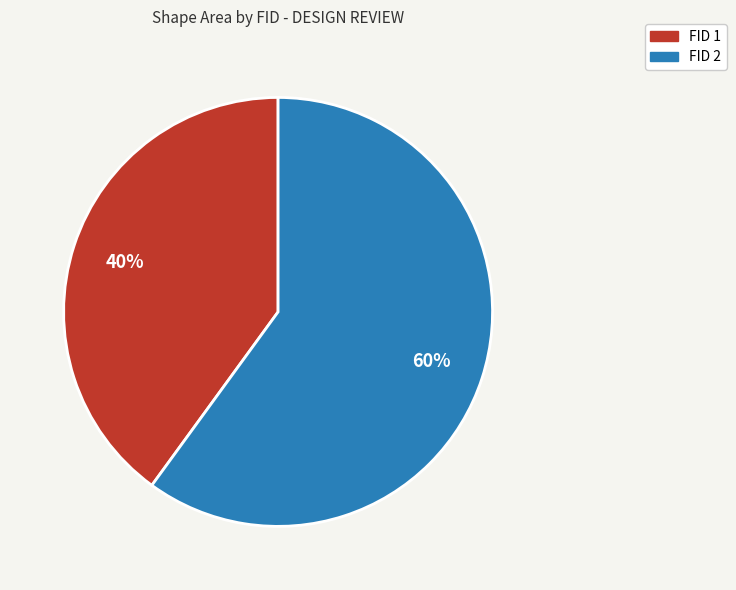

To the nearest percent, what is the difference between the largest and smallest slice percentages?

20%